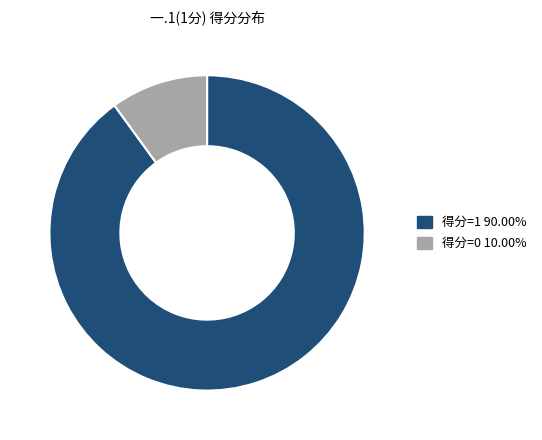

How many slices are in this pie chart?

2